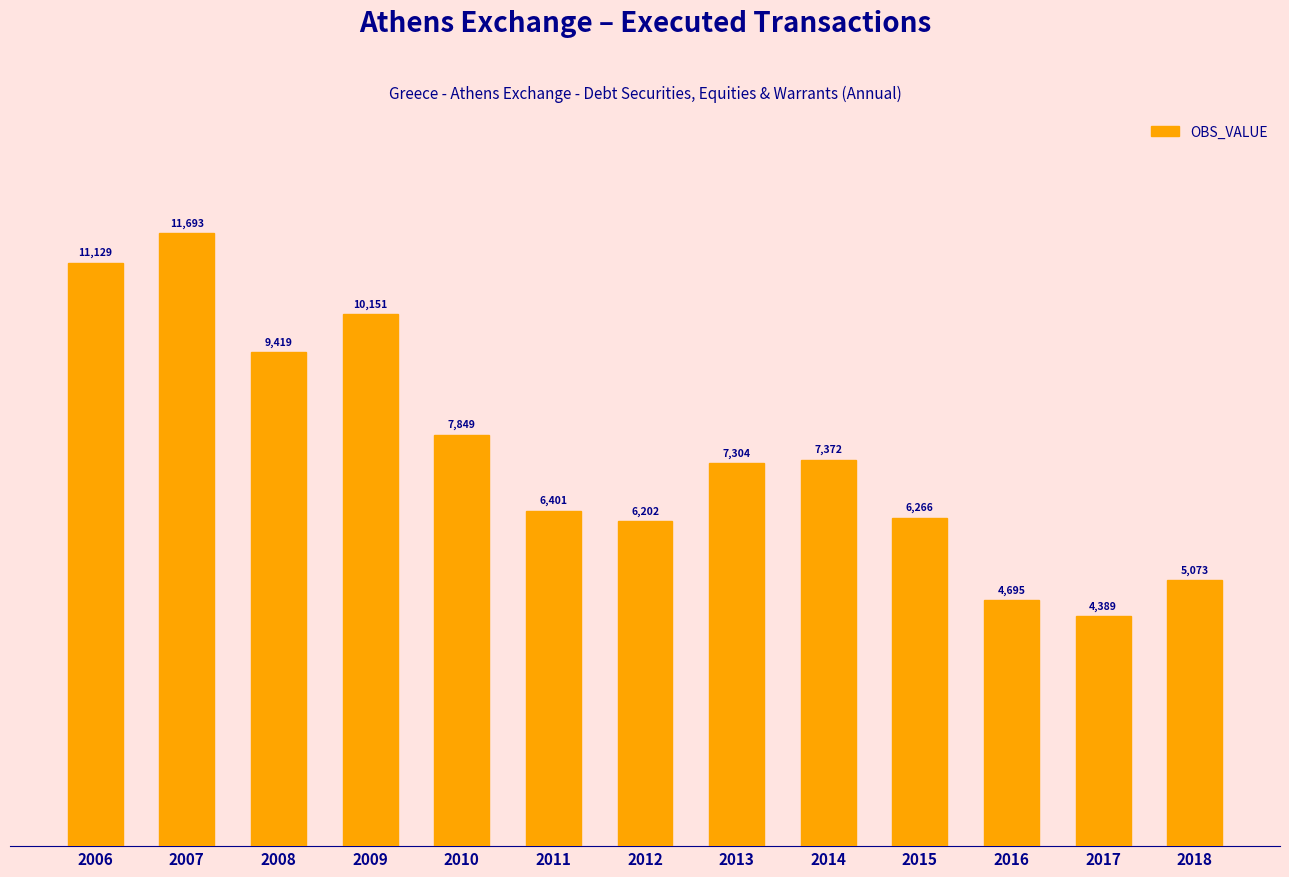

List the labels in order of value, largest first.

2007, 2006, 2009, 2008, 2010, 2014, 2013, 2011, 2015, 2012, 2018, 2016, 2017